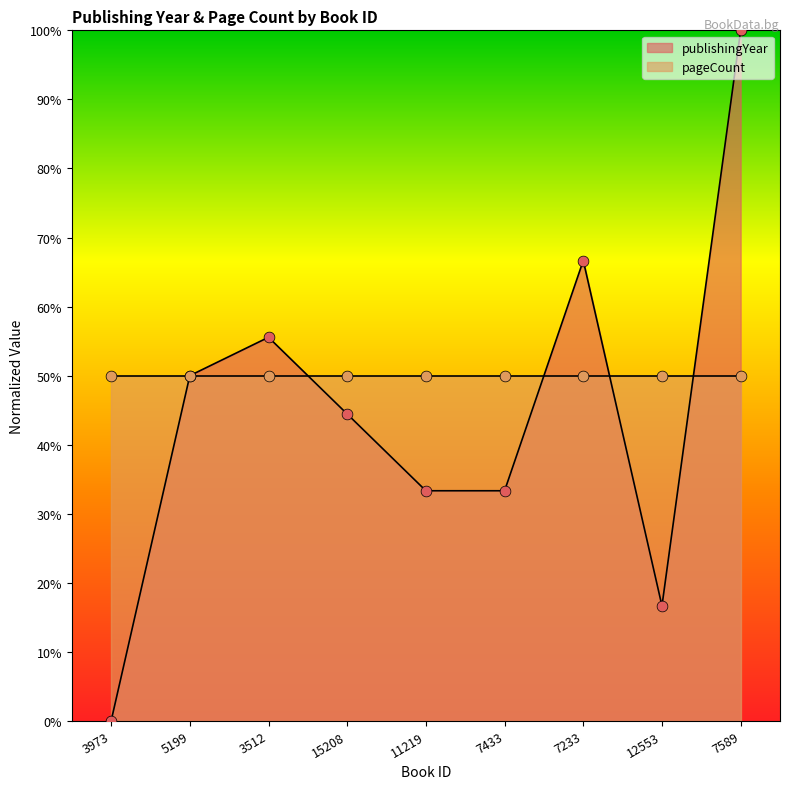

What is the change in value from 7433 to 7589?

+66.7